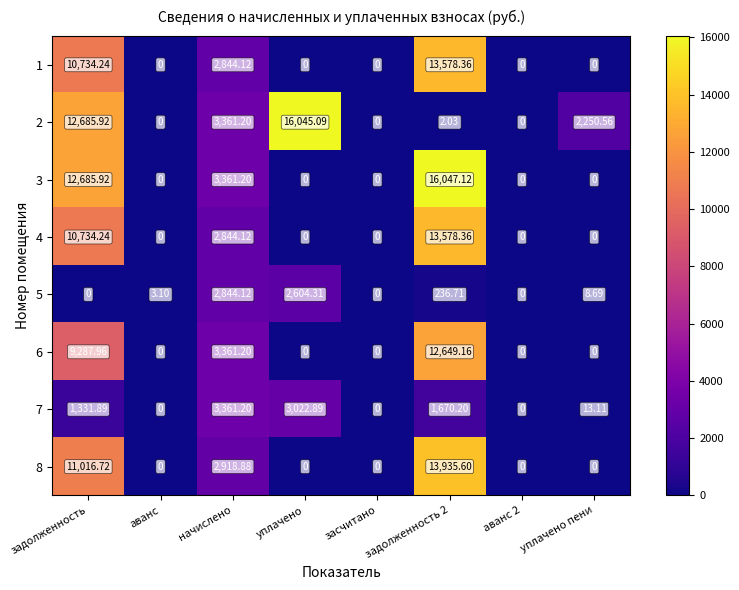

At which label is 3 closest to 8023?

начислено